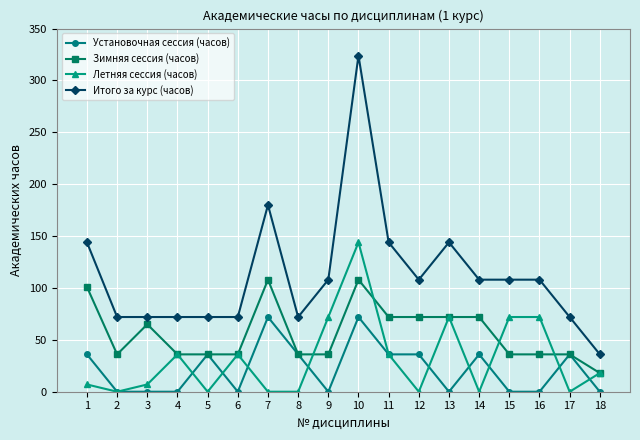

Read the Летняя сессия (часов) value at 13.

72